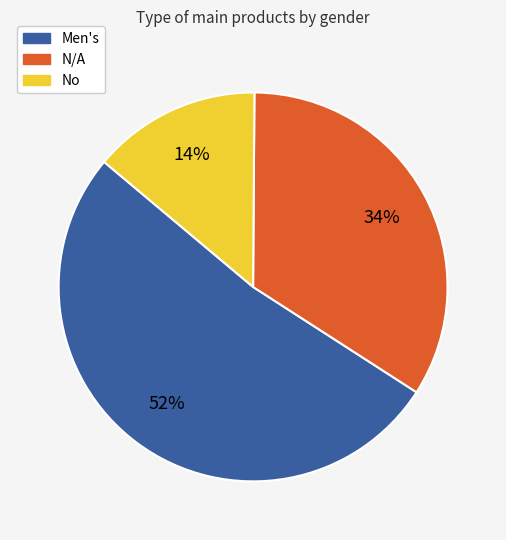

How many slices are in this pie chart?

3